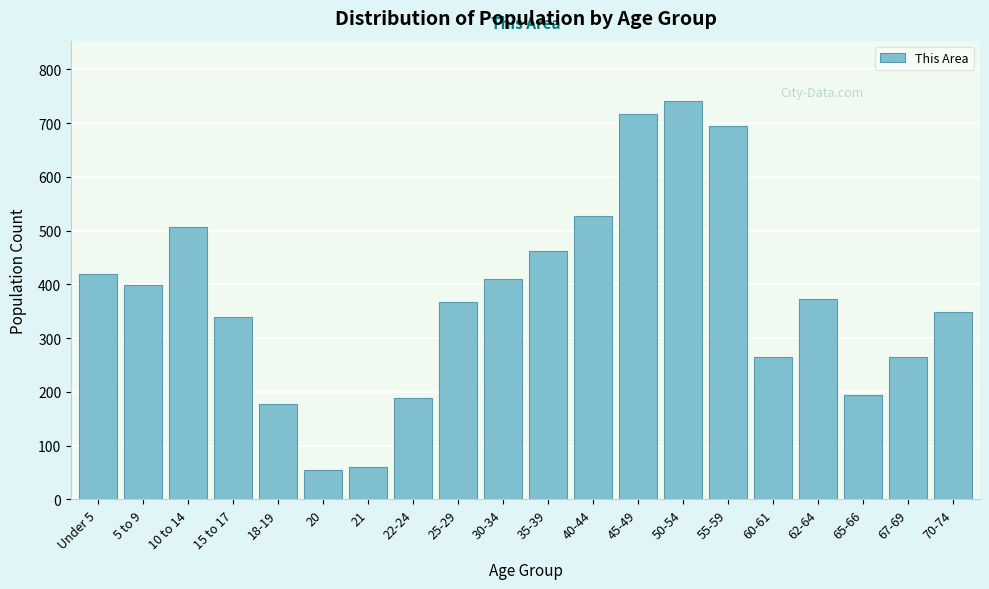

Reading left to right, transcribe all the data shown in this chart.

419	398	507	339	177	54	60	188	368	410	462	527	717	742	694	265	373	194	265	348